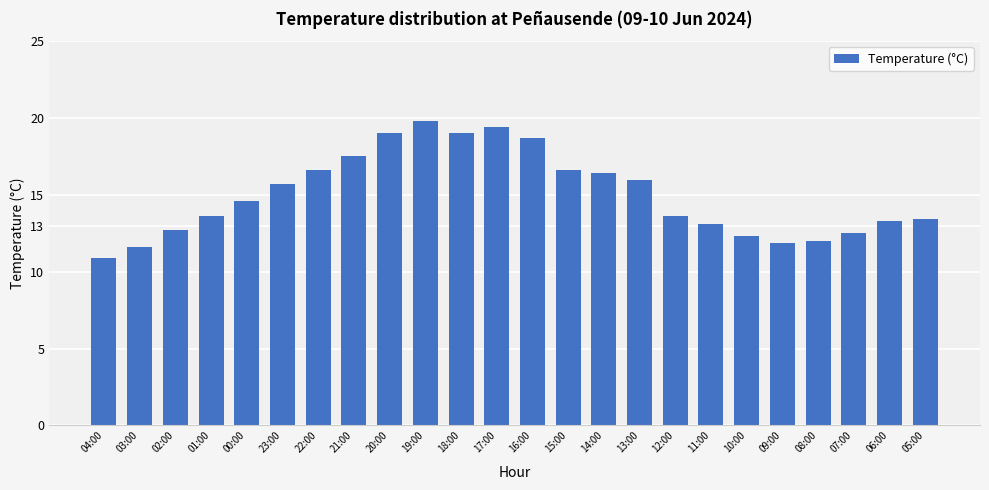

How many values exceed 14?

12